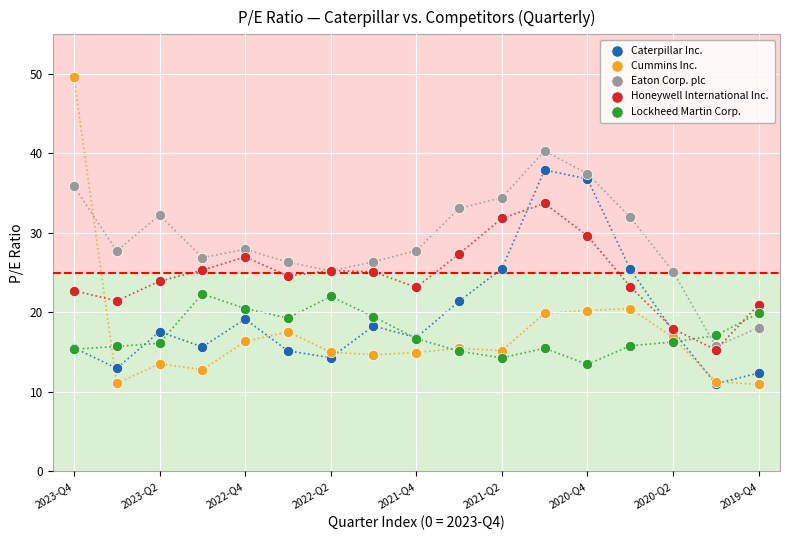

Which series reaches the maximum Y coordinate?

Cummins Inc.